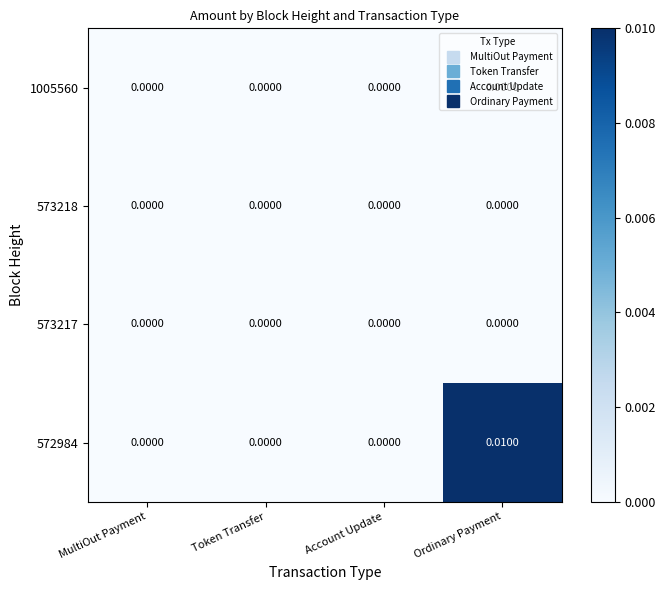

At which category does the chart reach its peak across all series?

Ordinary Payment